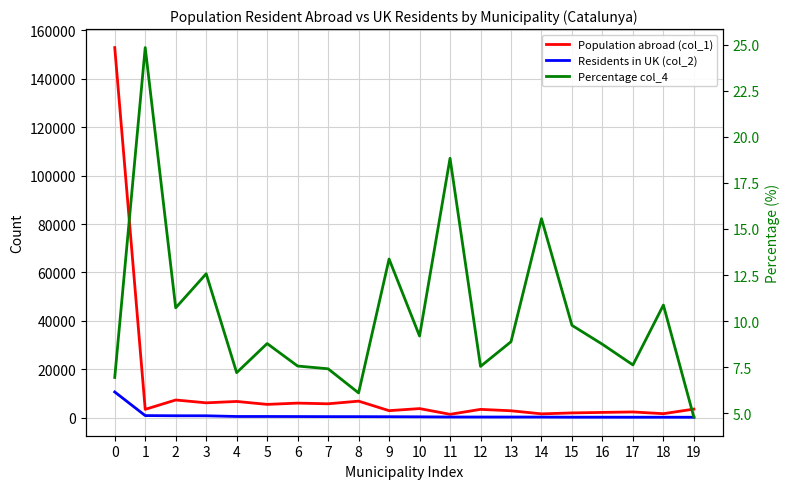

In Percentage col_4, how many points are higher than both neighbors (excluding endpoints)?

7